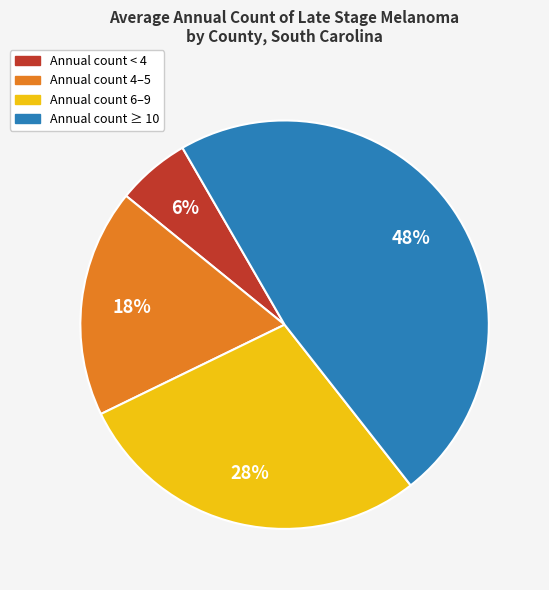

Count the number of slices in the pie.

4